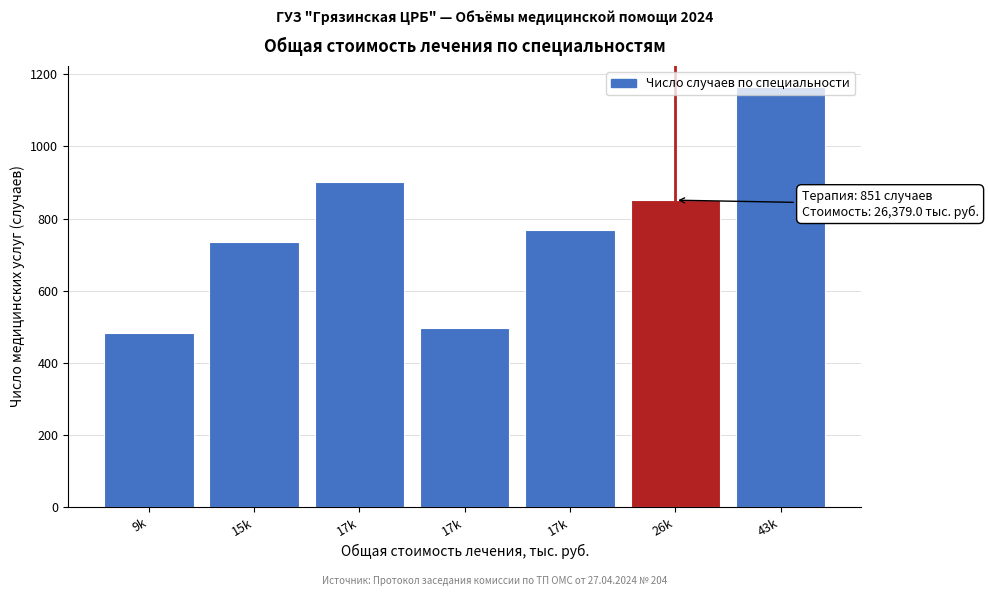

How many data points does each series have?

7